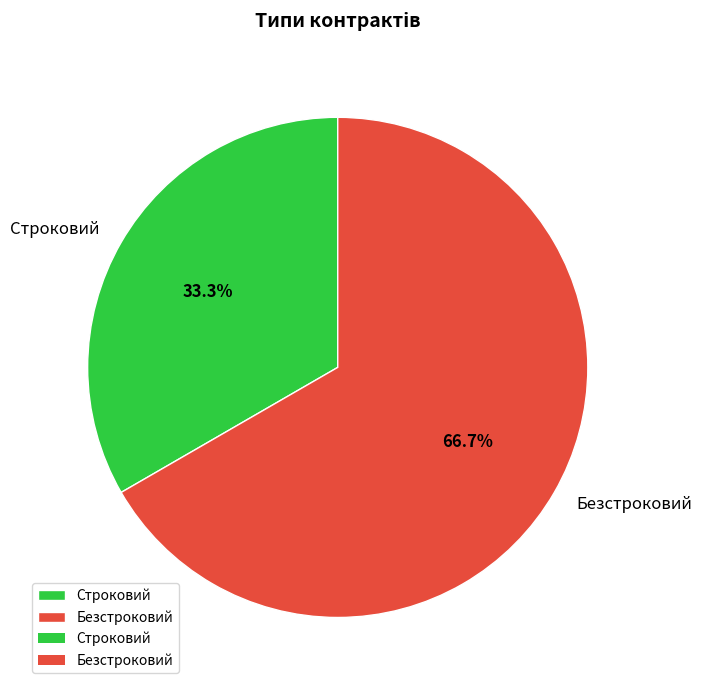

Is the sum of Строковий and Безстроковий greater than half?

Yes